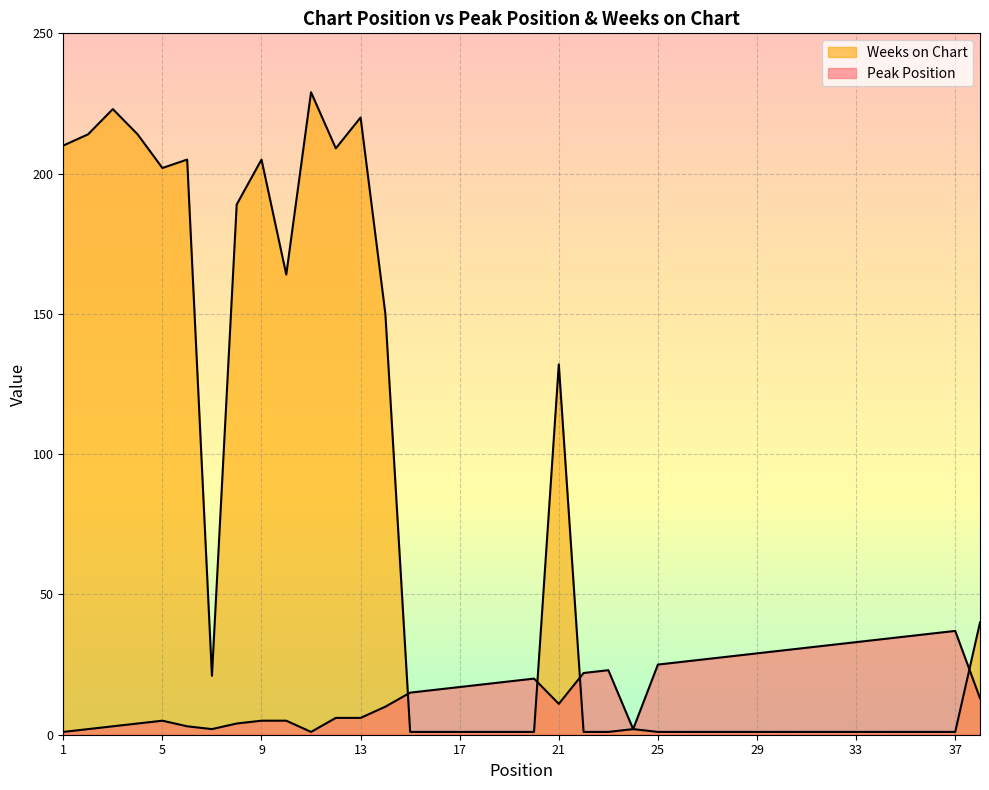

What is the value of the Weeks on Chart point at the 1st from the left?

210